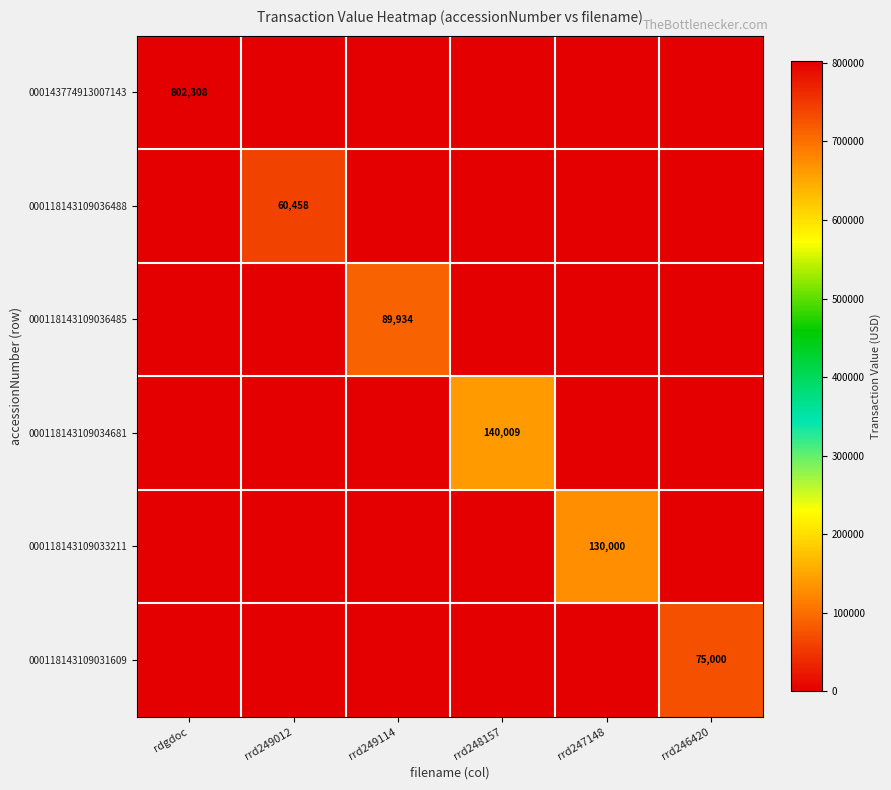

Is it true that 000143774913007143 equals 1377438 at rdgdoc?

False